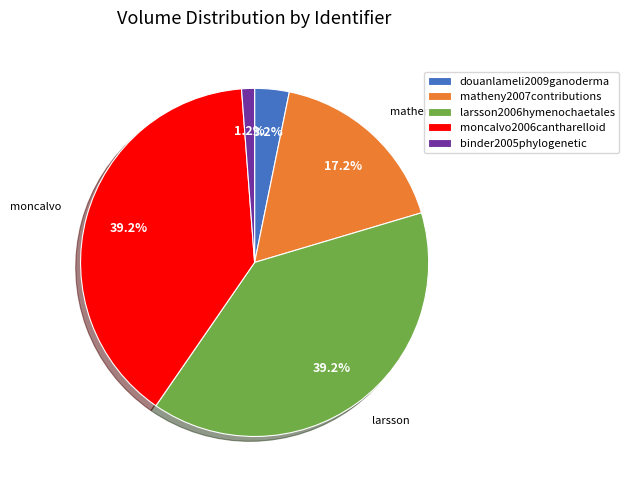

To the nearest percent, what is the combined percentage of matheny2007contributions and moncalvo2006cantharelloid?

56%